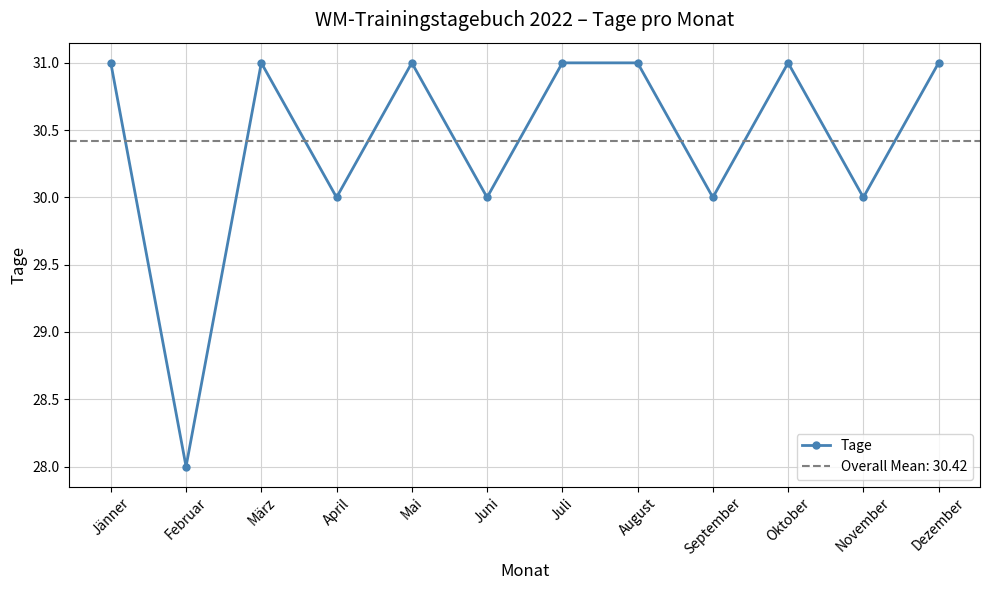

How many lines are shown in the chart?

1